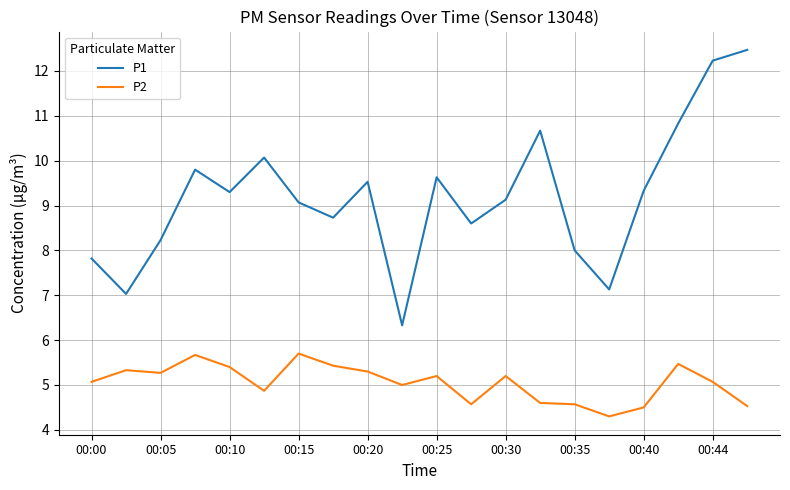

At how many categories does at least one series exceed 10?

5